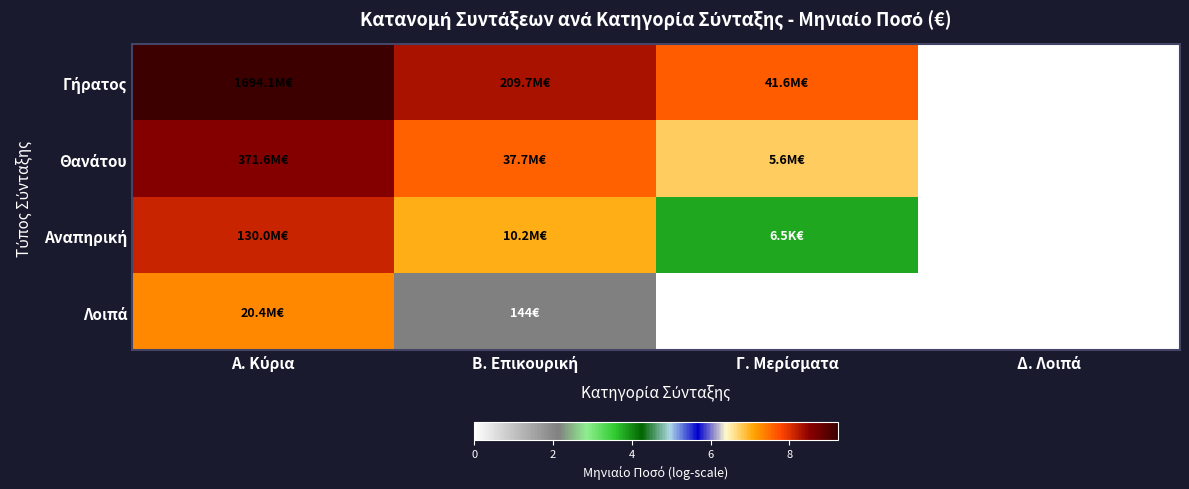

Rank the series by their maximum value, from lowest to highest.

Λοιπά, Αναπηρική, Θανάτου, Γήρατος